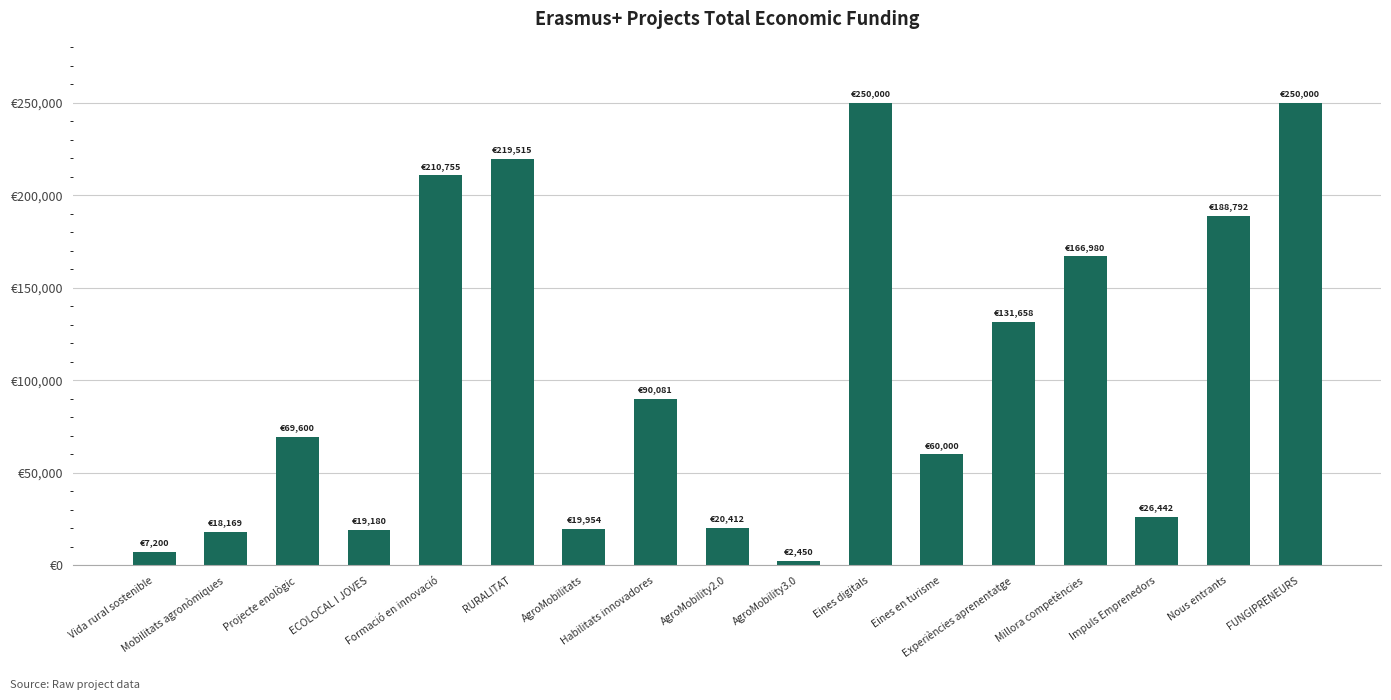

Are the bars horizontal?

No